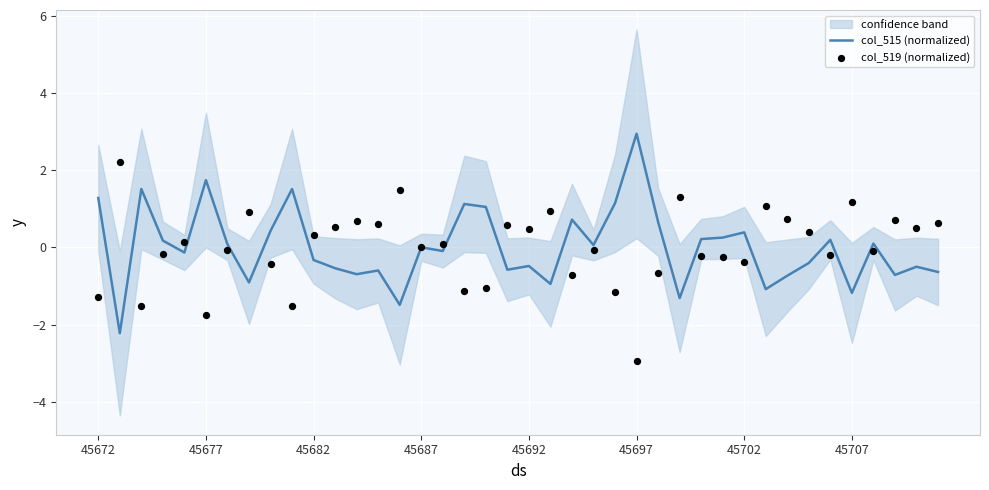

Which series contains the lowest Y value?

col_519 (normalized)